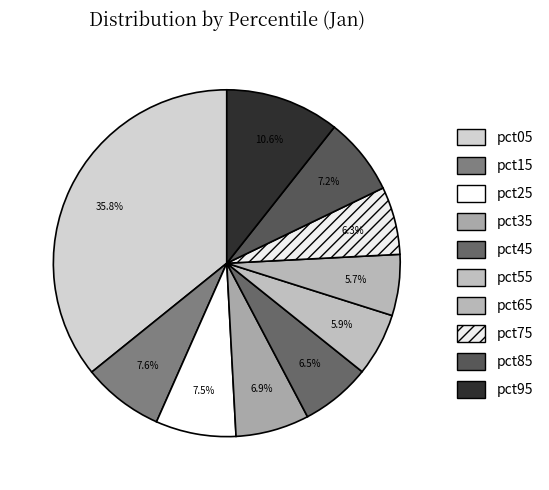

Count the number of slices in the pie.

10